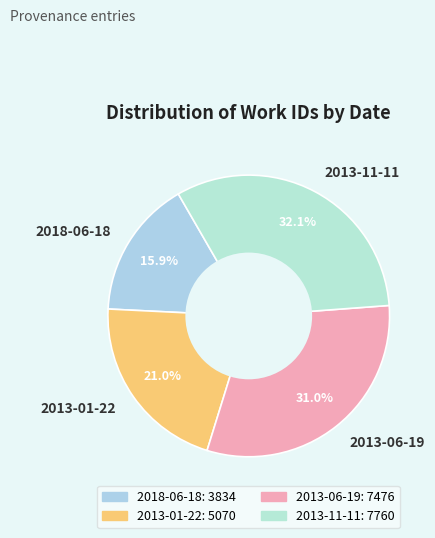

Is 2013-01-22 the majority of the pie?

No